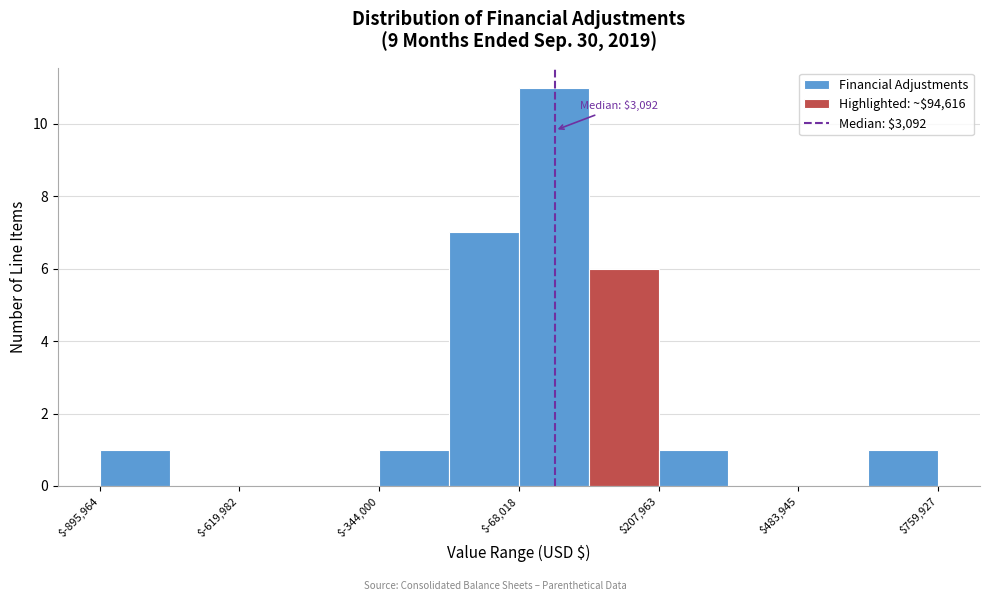

Around what value on the x-axis is the tallest bar? Give the approximate position of its centre, as read against the axis.

0